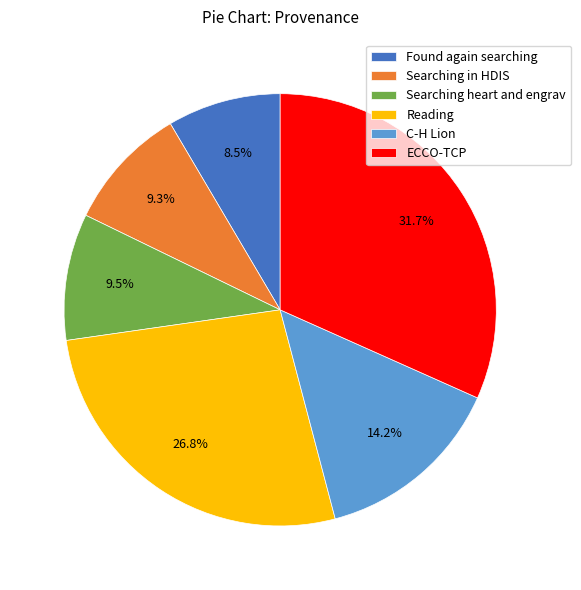

What is the total percentage of Reading and ECCO-TCP?

58.5%